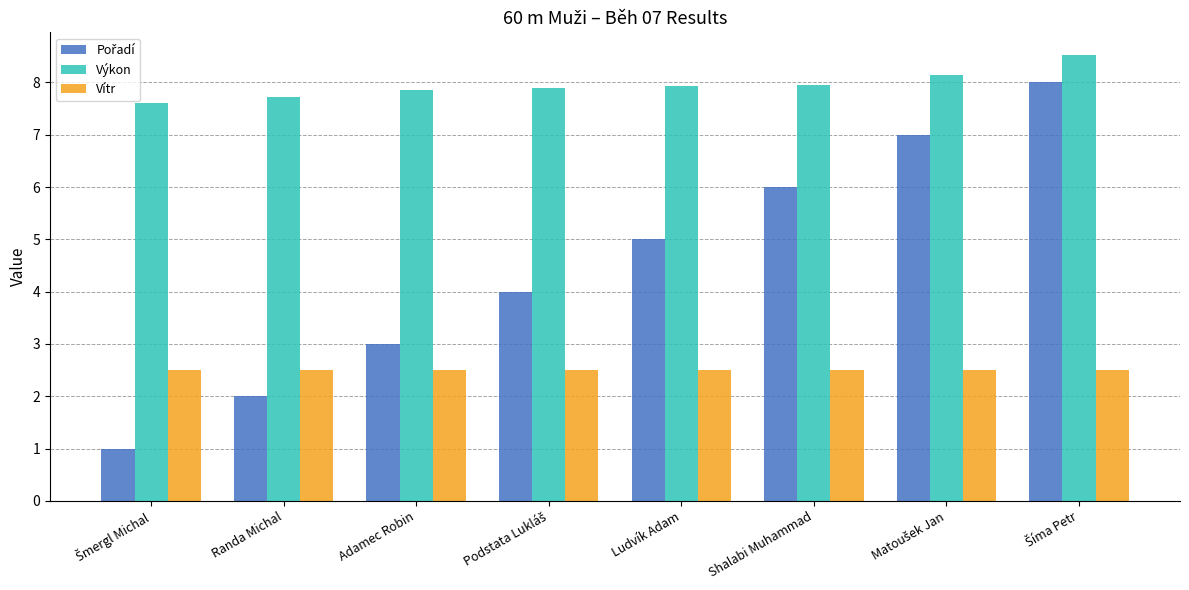

The value of Výkon at Adamec Robin is 7.9. True or false?

True